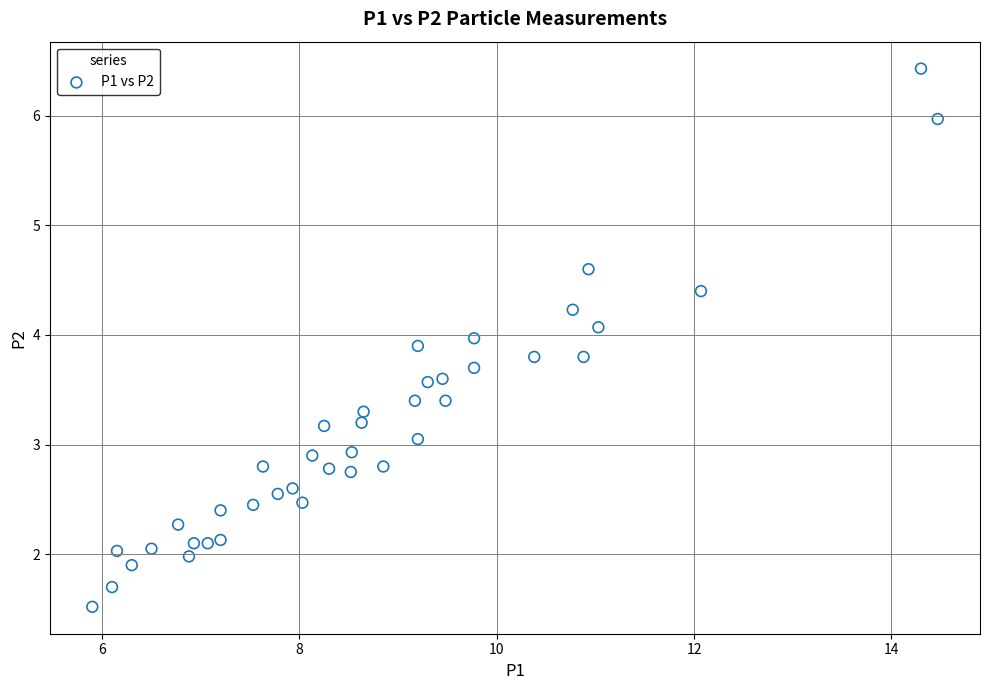

What is the range of X values (max minus min)?

8.6